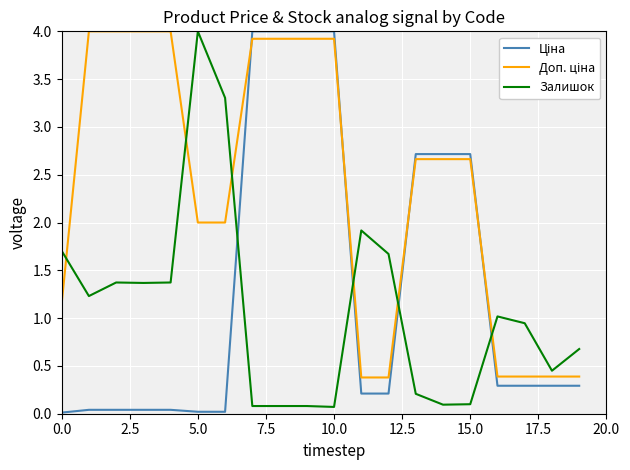

Does the chart display data point markers on the line(s)?

No